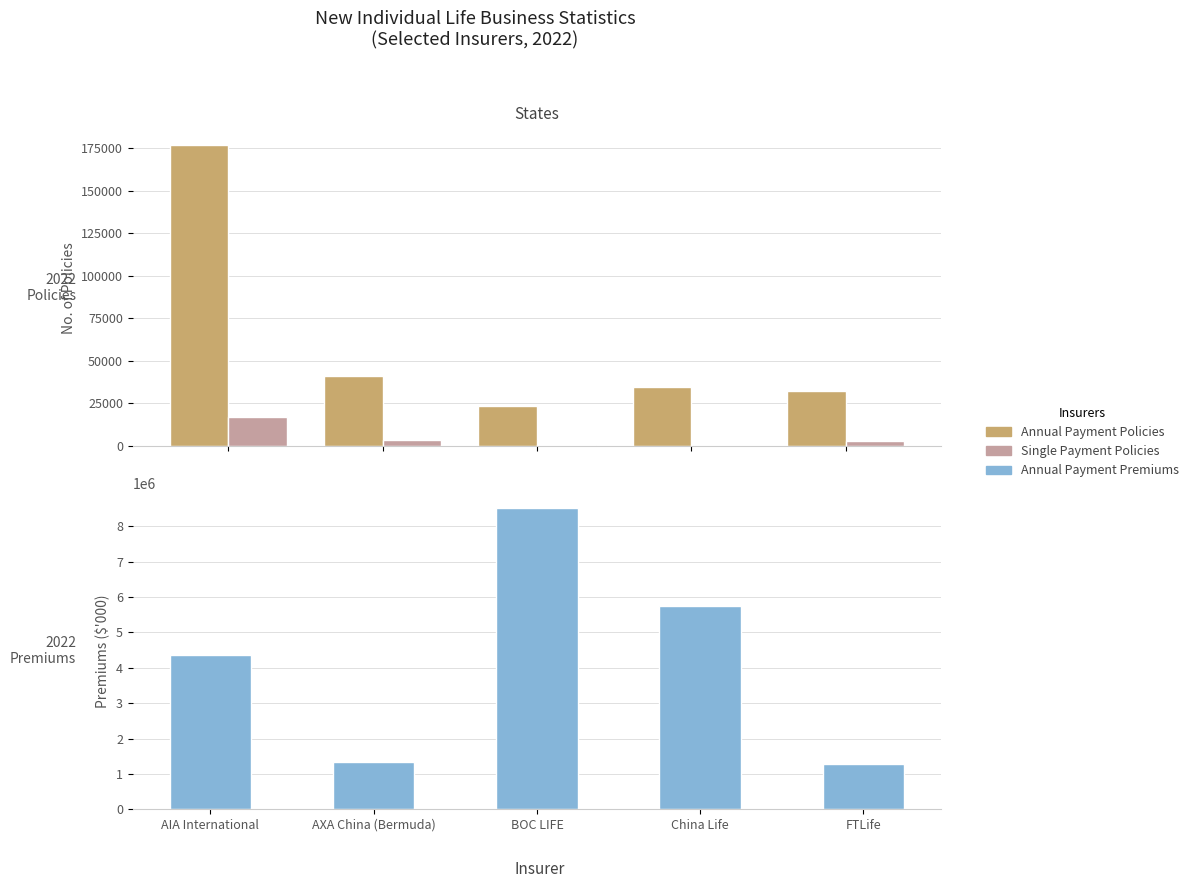

Which category has the lowest value in the Single Payment Policies series?

China Life